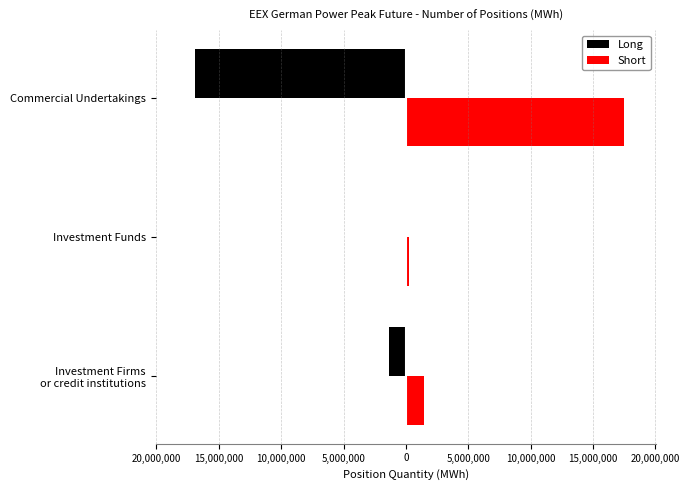

What is the value of the Long bar at the 2nd from the left?

-65616